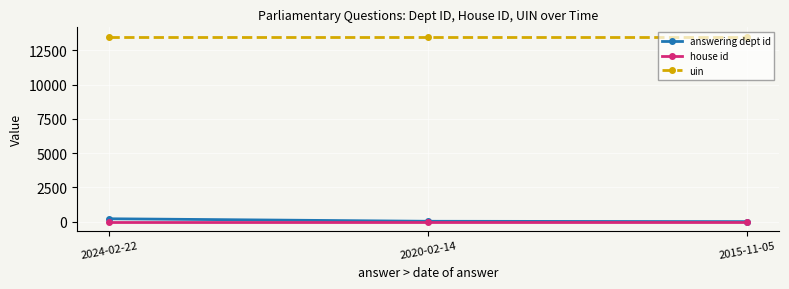

At how many categories does at least one series exceed 3137?

3